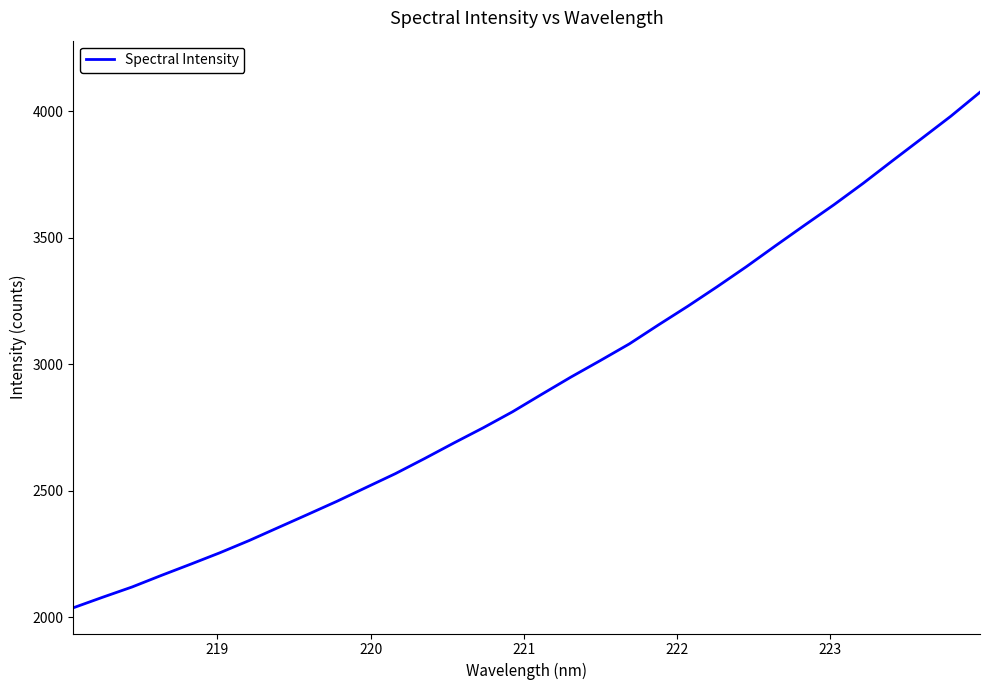

What is the difference between the maximum and minimum values?

2037.0